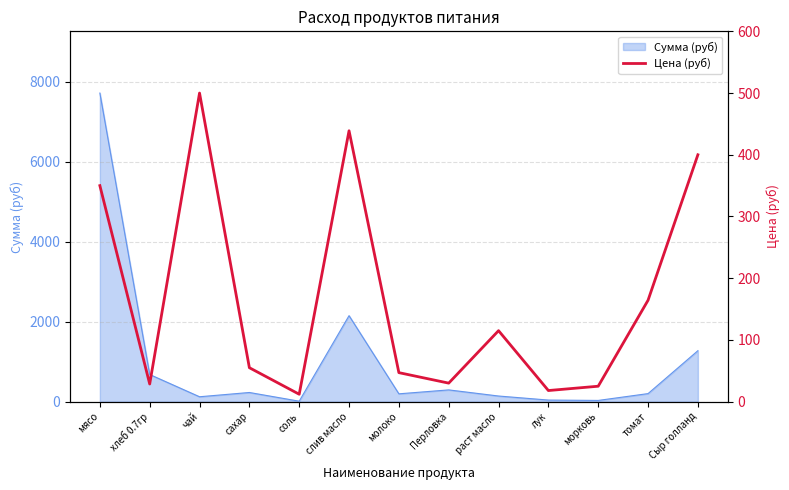

Does the chart display data point markers on the line(s)?

No